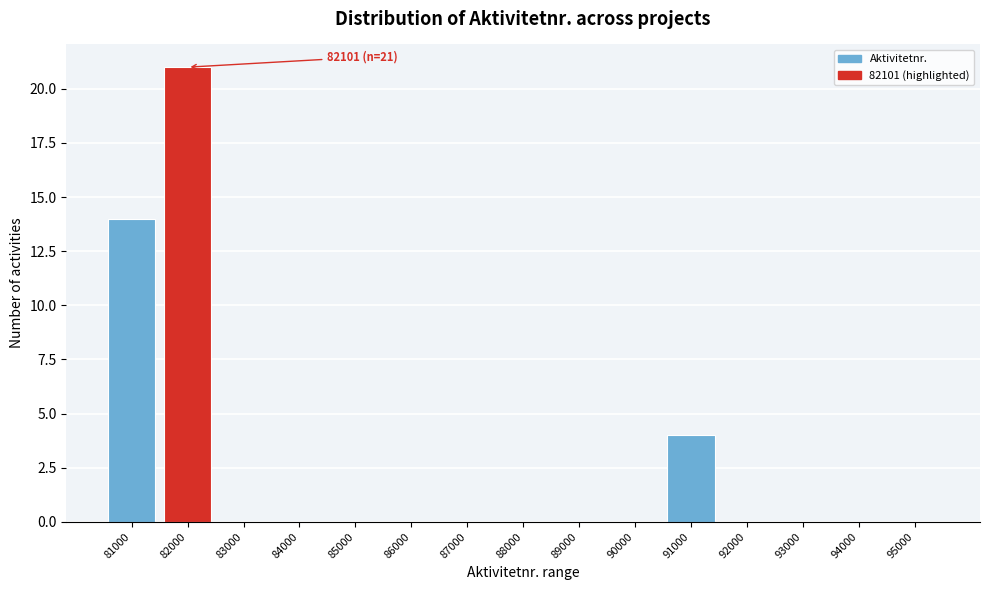

Reading left to right, list all the values displayed in this chart.

81000=14	82000=21	83000=0	84000=0	85000=0	86000=0	87000=0	88000=0	89000=0	90000=0	91000=4	92000=0	93000=0	94000=0	95000=0